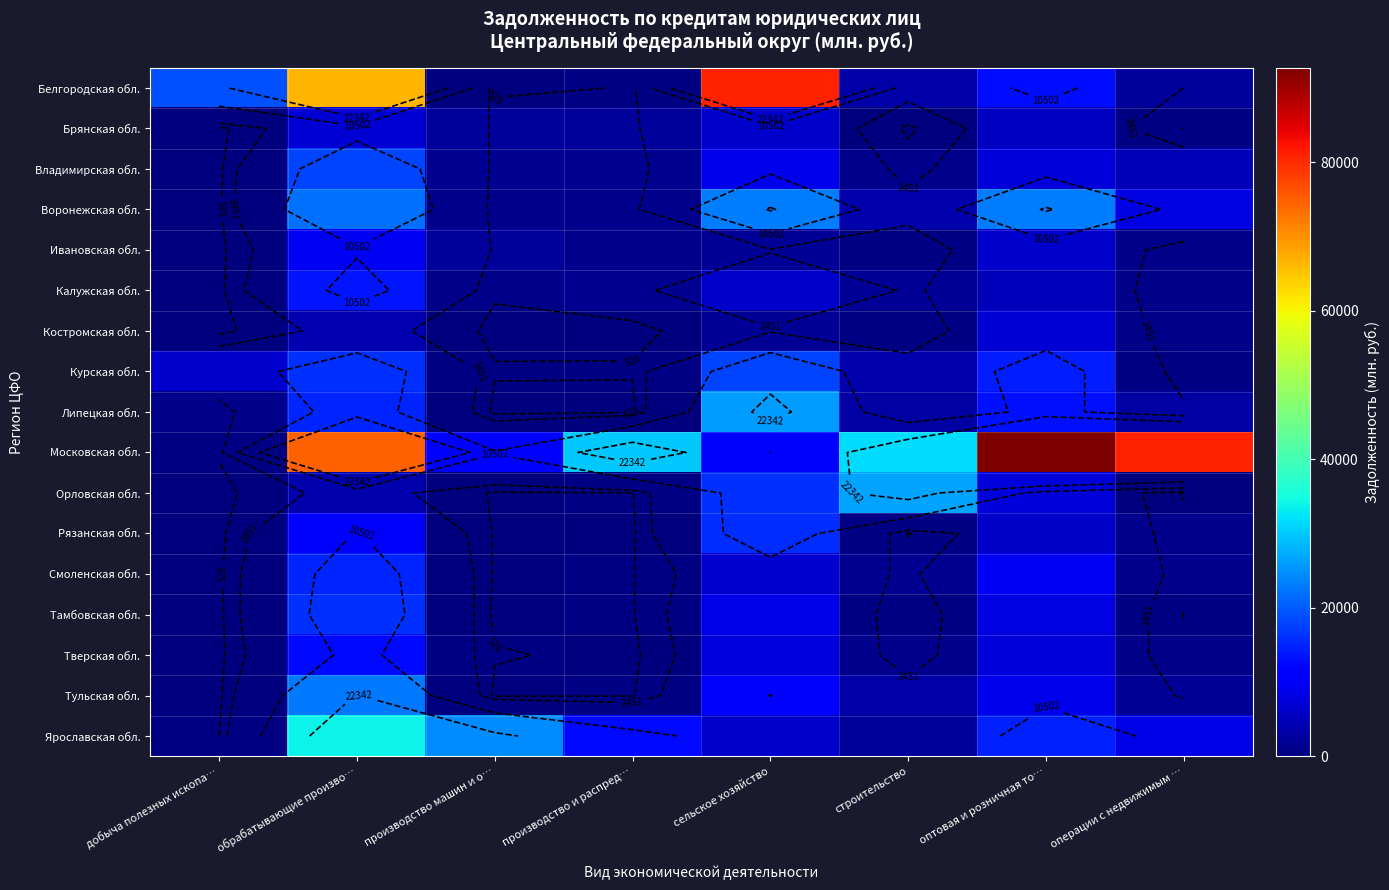

Between производство и распред… and обрабатывающие произво…, which is larger?

обрабатывающие произво…